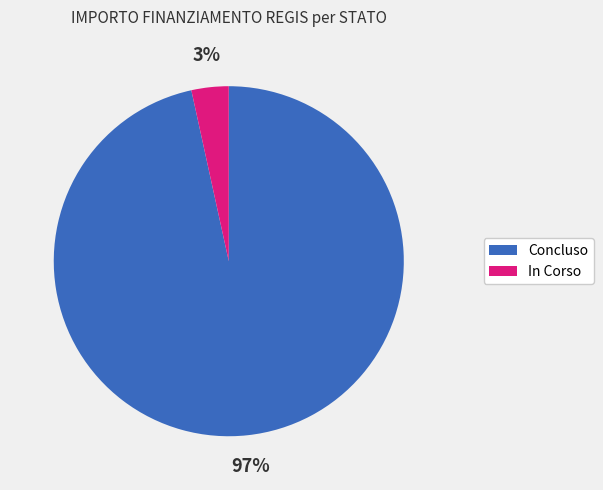

Rank the categories by value from highest to lowest.

Concluso, In Corso